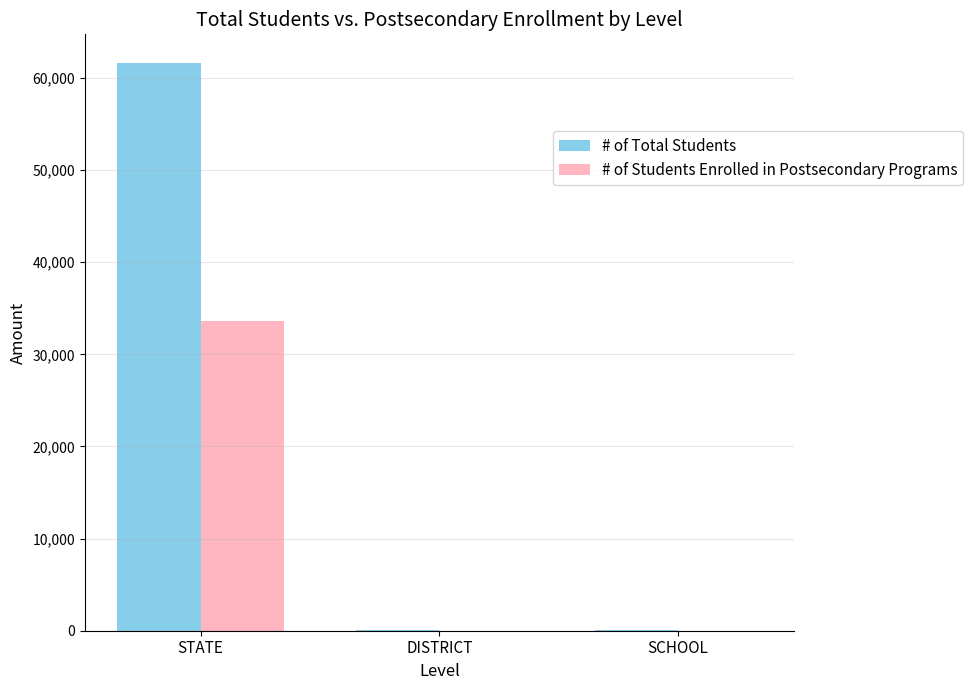

The # of Total Students series shows 61643 at STATE. True or false?

True